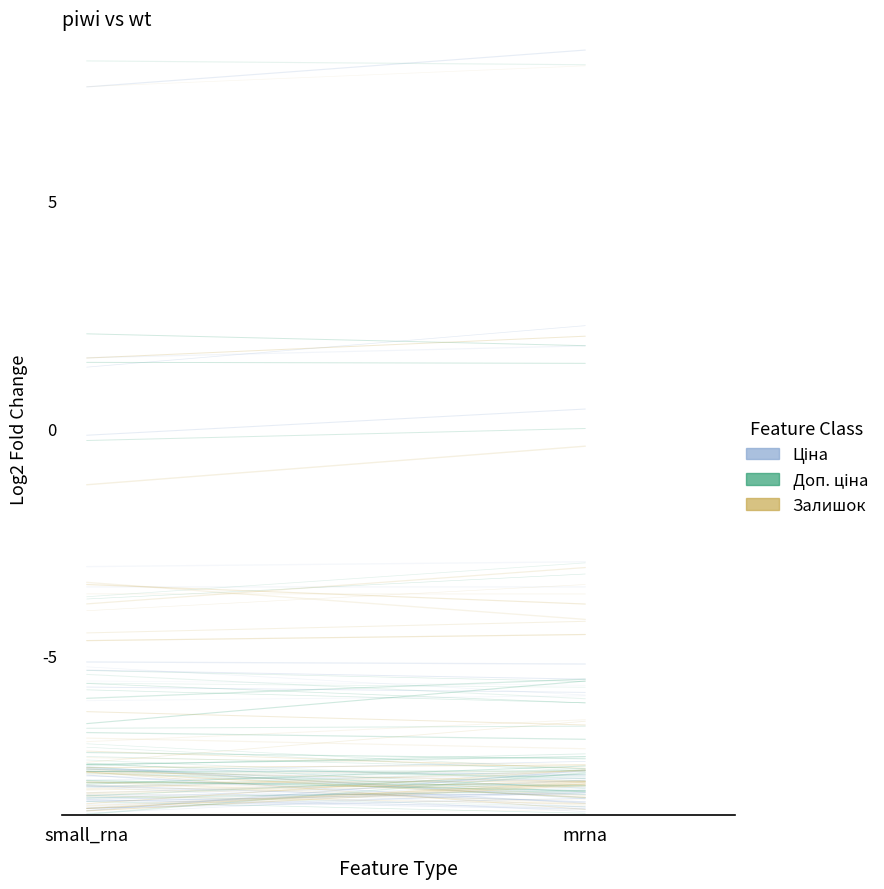

What is the label of the 1st point from the right?

mrna